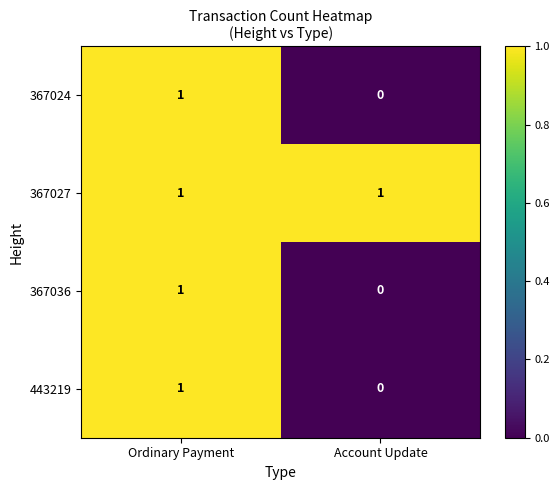

True or false: 367027 has a value of 1 at Account Update.

True